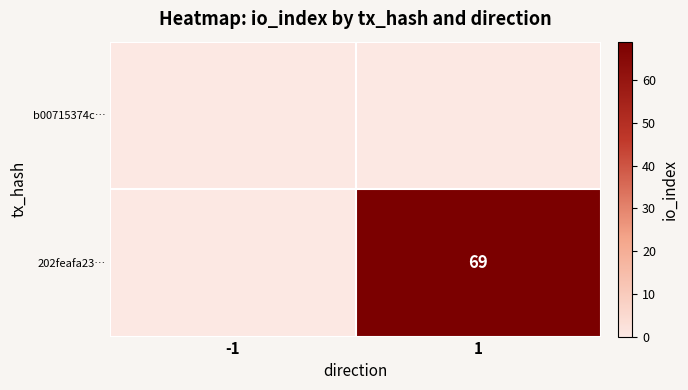

Rank the series by their maximum value, from highest to lowest.

202feafa23…, b00715374c…